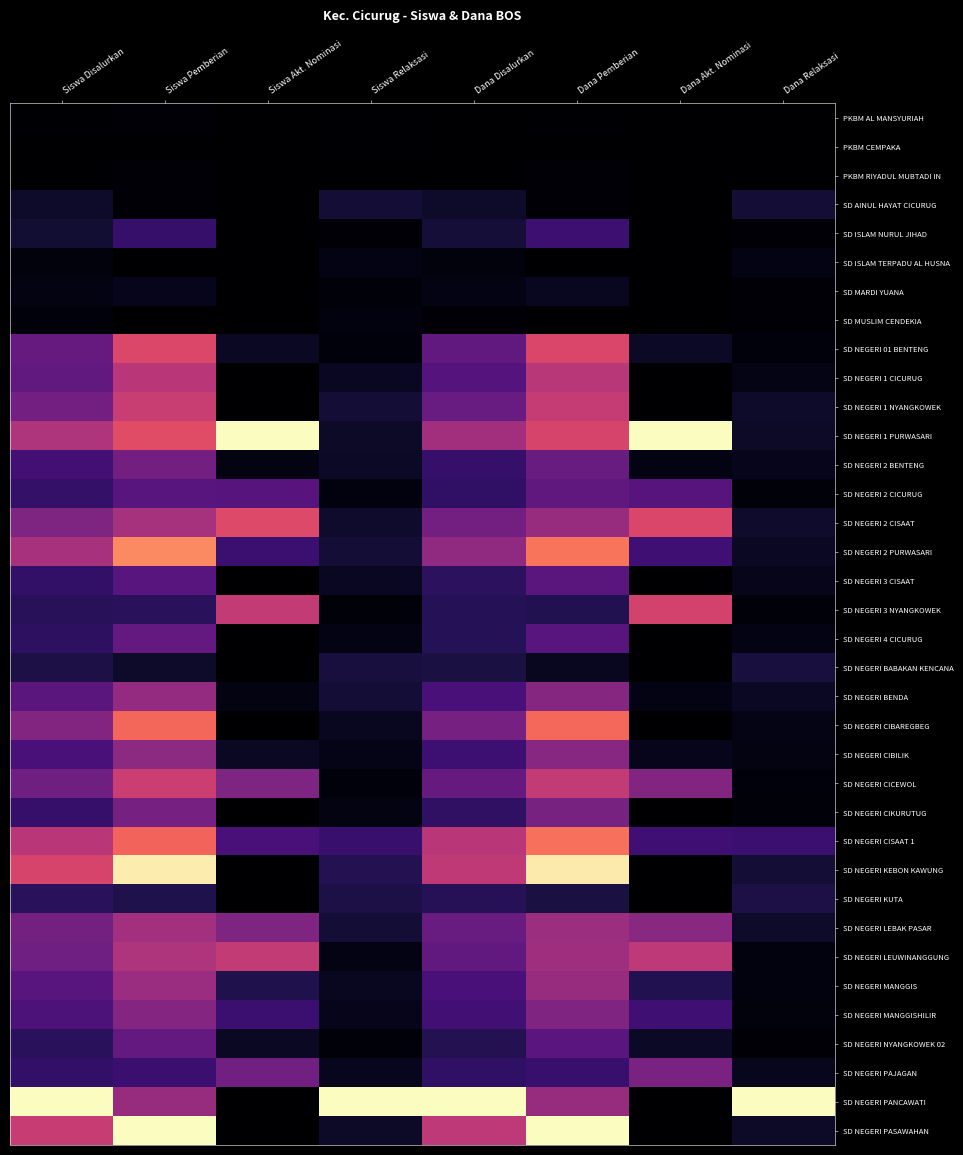

List the series in order of their peak value, lowest first.

PKBM CEMPAKA, PKBM AL MANSYURIAH, PKBM RIYADUL MUBTADI IN, SD MUSLIM CENDEKIA, SD ISLAM TERPADU AL HUSNA, SD MARDI YUANA, SD AINUL HAYAT CICURUG, SD NEGERI BABAKAN KENCANA, SD NEGERI KUTA, SD ISLAM NURUL JIHAD, SD NEGERI 3 CISAAT, SD NEGERI 2 CICURUG, SD NEGERI 4 CICURUG, SD NEGERI NYANGKOWEK 02, SD NEGERI 2 BENTENG, SD NEGERI CIKURUTUG, SD NEGERI PAJAGAN, SD NEGERI MANGGISHILIR, SD NEGERI CIBILIK, SD NEGERI BENDA, SD NEGERI MANGGIS, SD NEGERI LEBAK PASAR, SD NEGERI 1 CICURUG, SD NEGERI LEUWINANGGUNG, SD NEGERI 1 NYANGKOWEK, SD NEGERI CICEWOL, SD NEGERI 3 NYANGKOWEK, SD NEGERI 01 BENTENG, SD NEGERI 2 CISAAT, SD NEGERI CIBAREGBEG, SD NEGERI CISAAT 1, SD NEGERI 2 PURWASARI, SD NEGERI KEBON KAWUNG, SD NEGERI 1 PURWASARI, SD NEGERI PANCAWATI, SD NEGERI PASAWAHAN